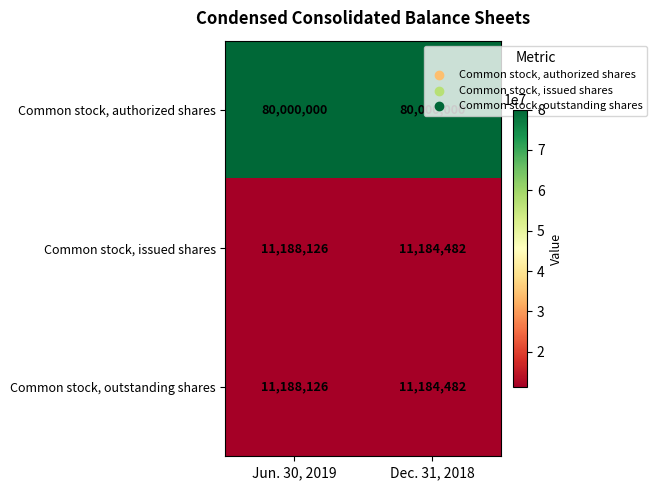

At which category is the sum across all series the highest?

Jun. 30, 2019